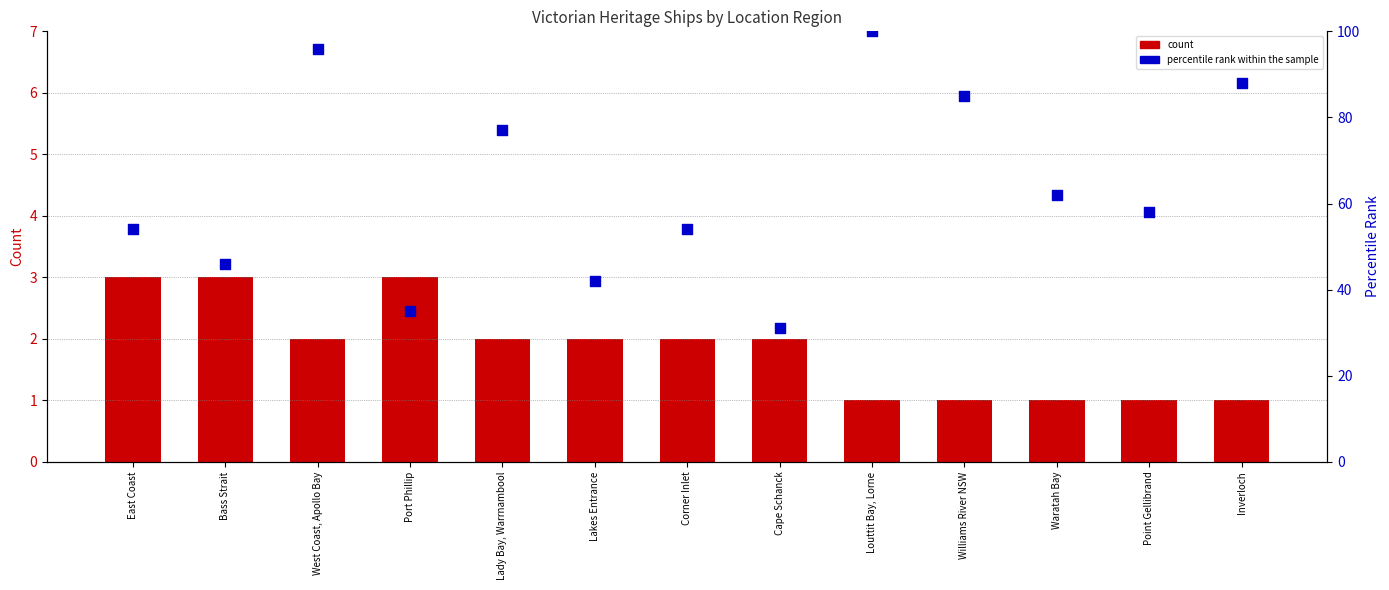

At how many categories does at least one series exceed 39?

11